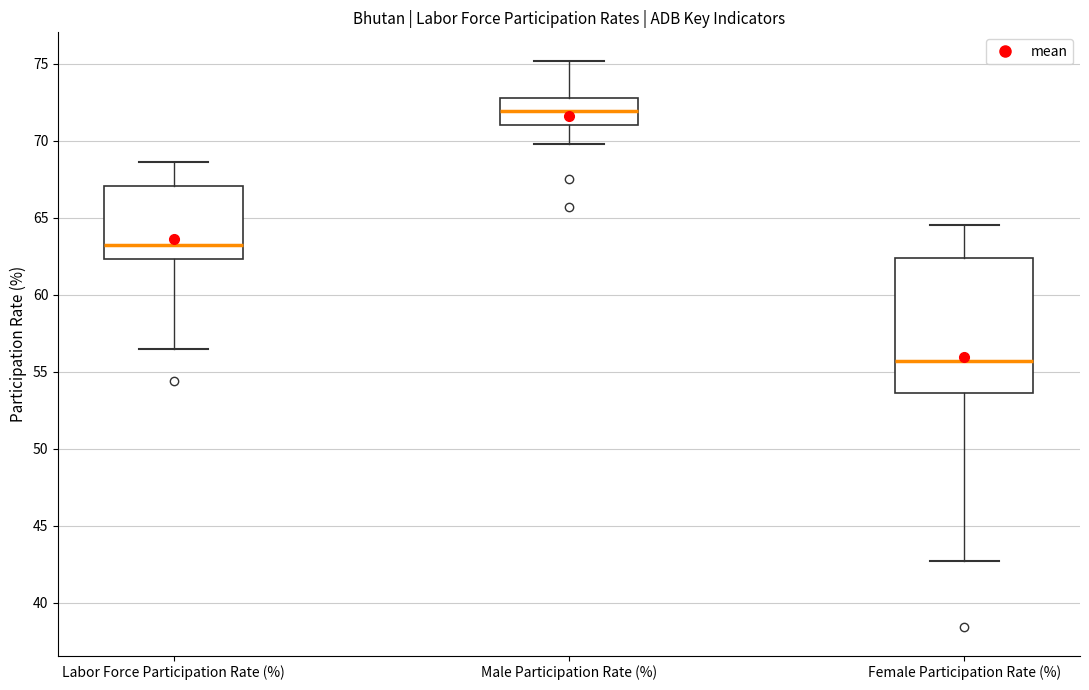

Where does the median line of the box for Male Participation Rate (%) sit on the y-axis? The values are not printed on the chart, so give them approximately, as read against the axis.

72.0